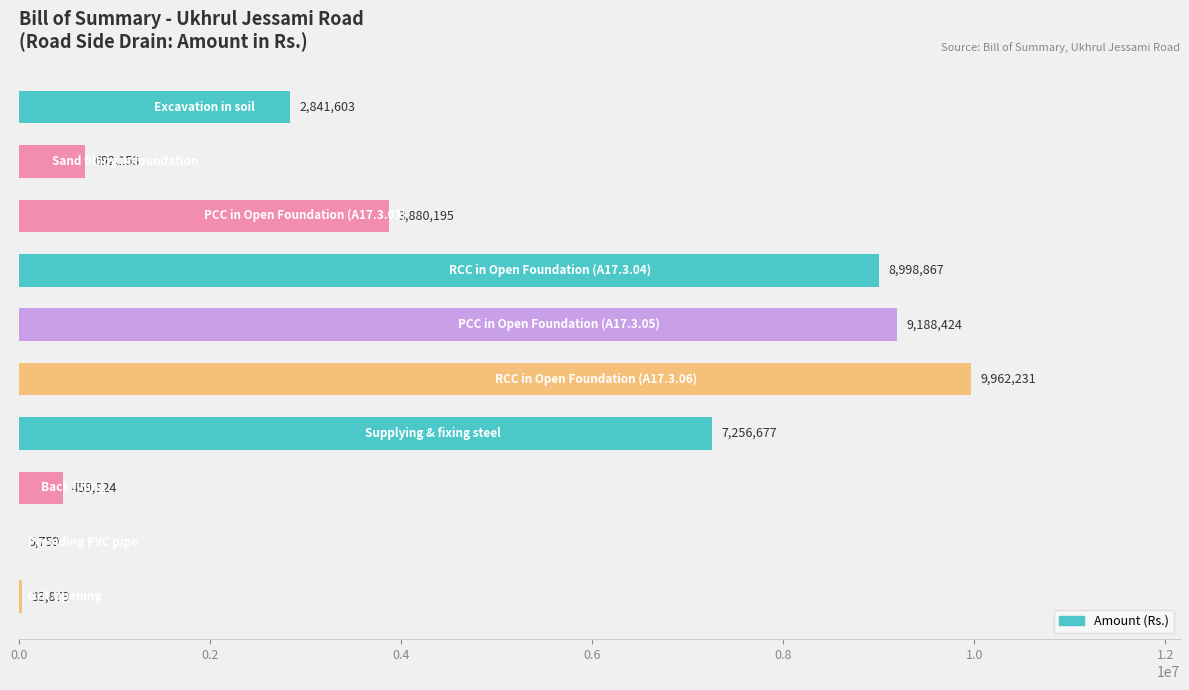

What is the maximum value shown in the chart?

9962231.3